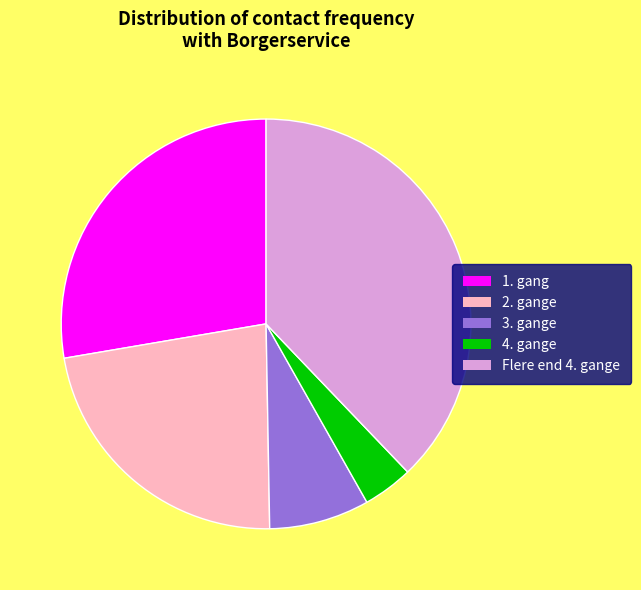

Between 2. gange and Flere end 4. gange, which is larger?

Flere end 4. gange